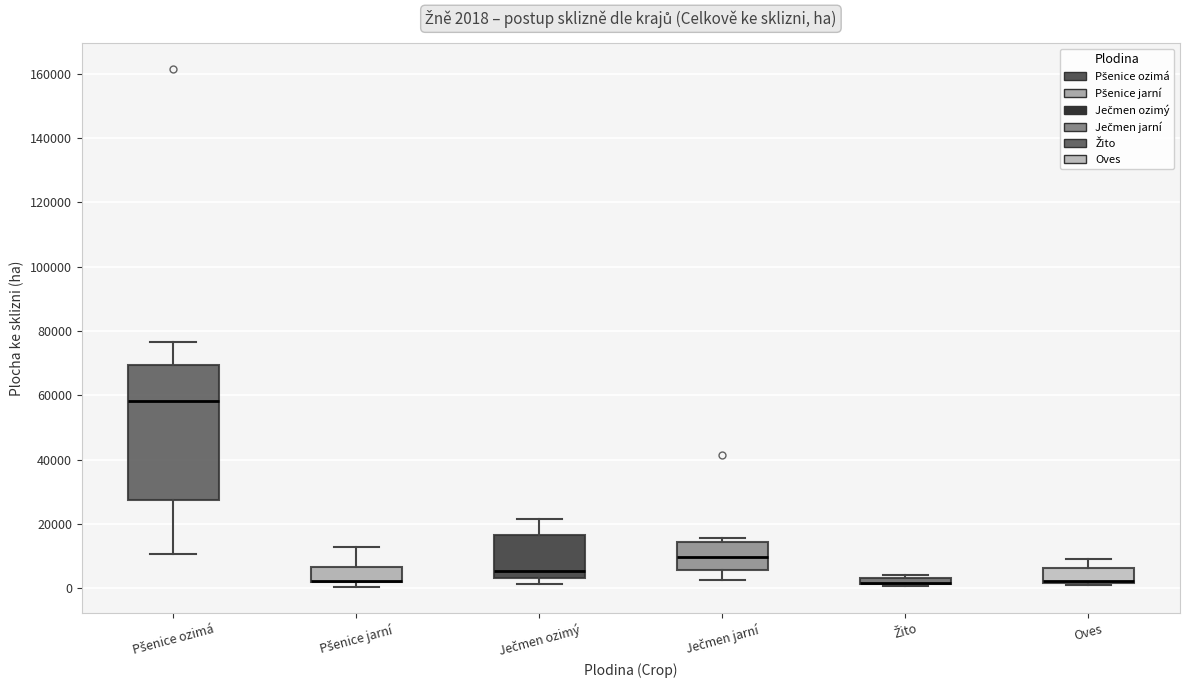

Comparing the boxes themselves (not the whiskers), which one is the tallest?

Pšenice ozimá